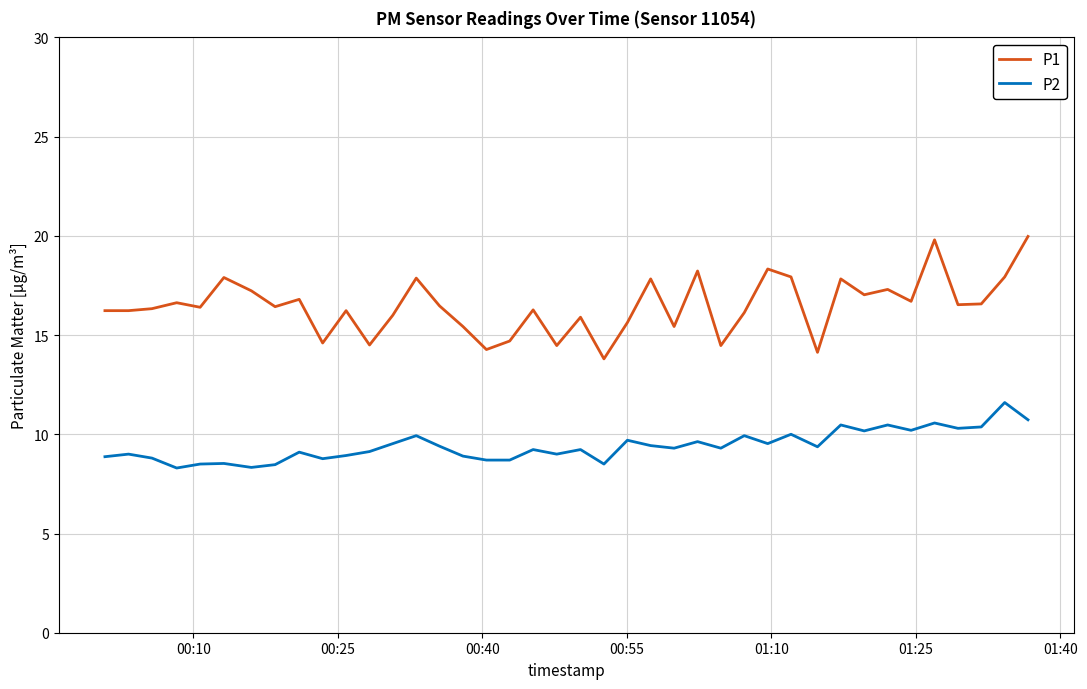

What is the minimum value shown in the chart?

8.3